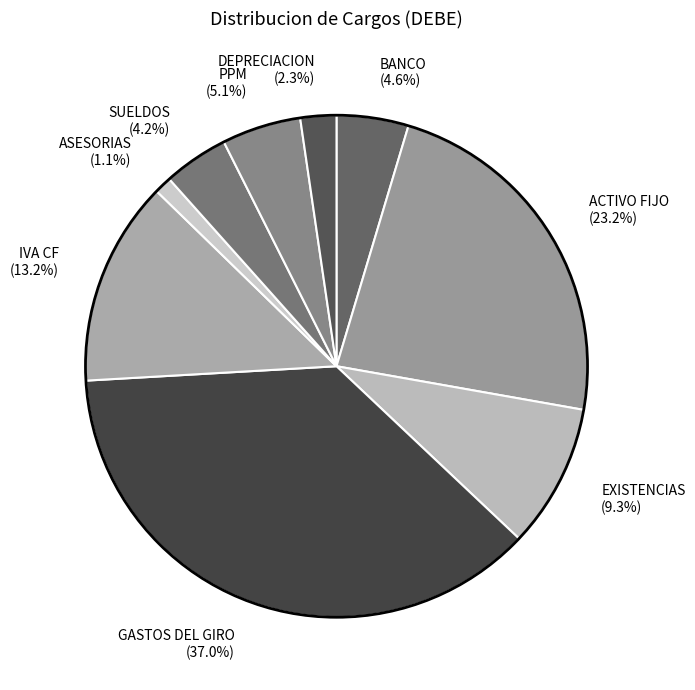

Which category has the biggest portion of the pie?

GASTOS DEL GIRO